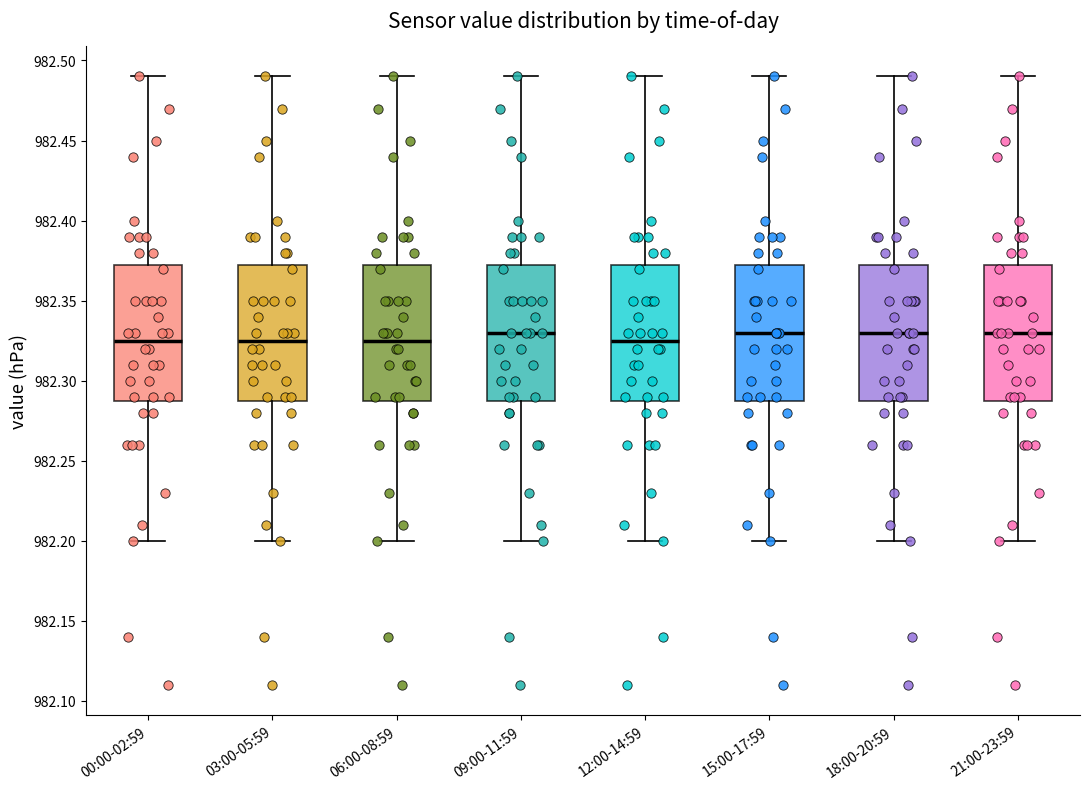

Reading left to right, read every box against the y-axis: the position of its median line, the range the box covers, and the ends of its whiskers. The values are not printed on the chart, so give them approximately, as read against the axis.

00:00-02:59: median 982.325, box 982.290 to 982.375, whiskers 982.200 to 982.490
03:00-05:59: median 982.325, box 982.290 to 982.375, whiskers 982.200 to 982.490
06:00-08:59: median 982.325, box 982.290 to 982.375, whiskers 982.200 to 982.490
09:00-11:59: median 982.330, box 982.290 to 982.375, whiskers 982.200 to 982.490
12:00-14:59: median 982.325, box 982.290 to 982.375, whiskers 982.200 to 982.490
15:00-17:59: median 982.330, box 982.290 to 982.375, whiskers 982.200 to 982.490
18:00-20:59: median 982.330, box 982.290 to 982.375, whiskers 982.200 to 982.490
21:00-23:59: median 982.330, box 982.290 to 982.375, whiskers 982.200 to 982.490